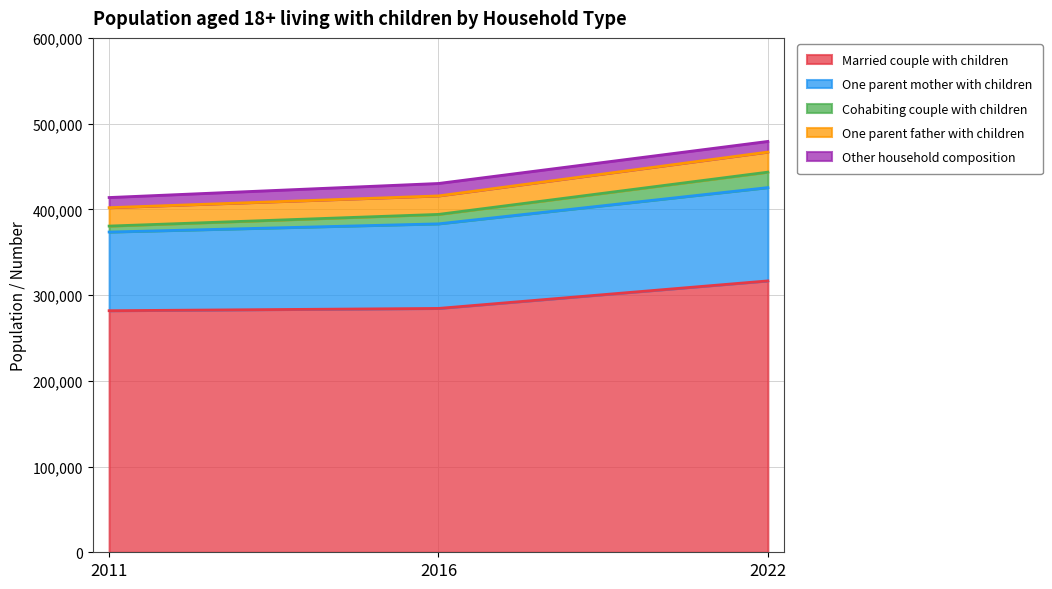

What is the value of the Cohabiting couple with children point at the 2nd from the left?

394121